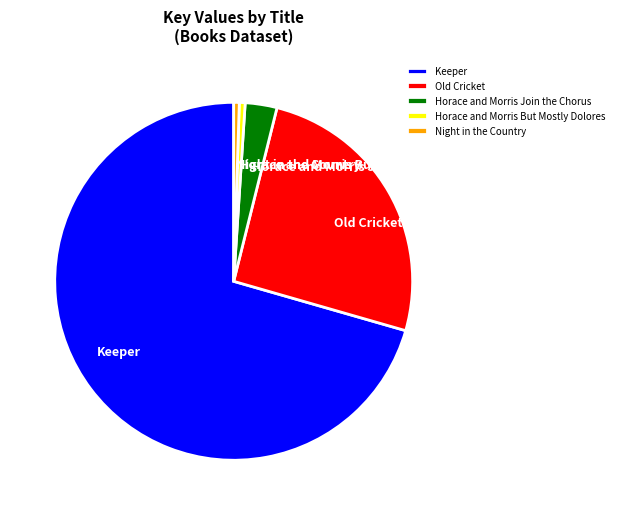

Is there a majority slice in this chart?

Yes